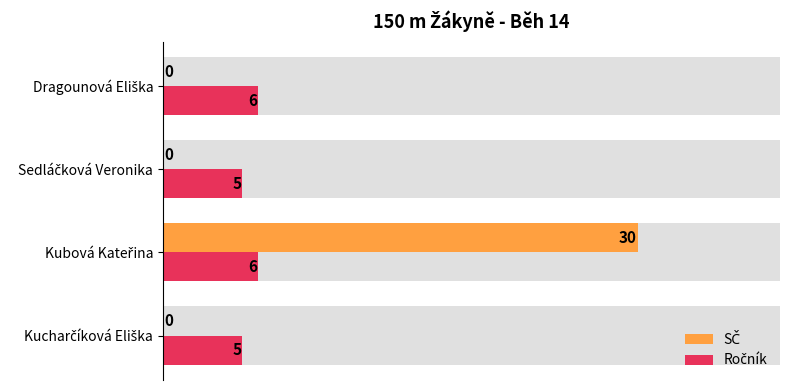

What is the sum of all SČ values?

30